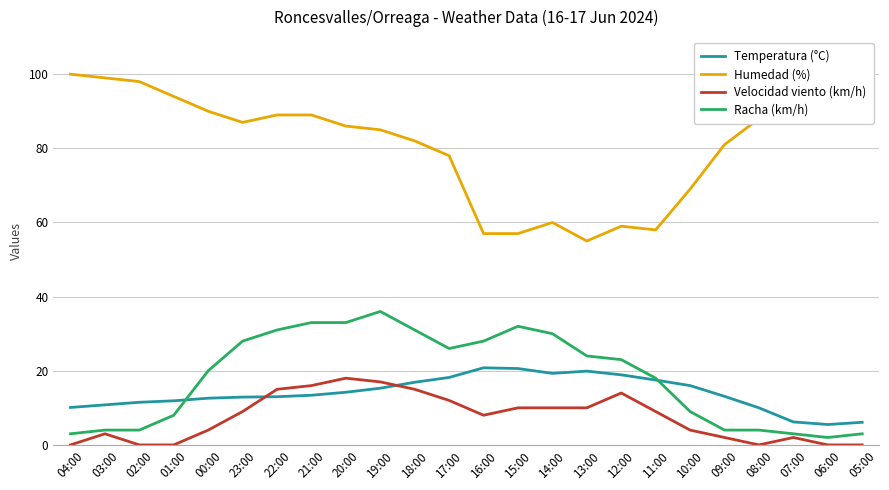

At which label does Racha (km/h) first exceed 23?

23:00